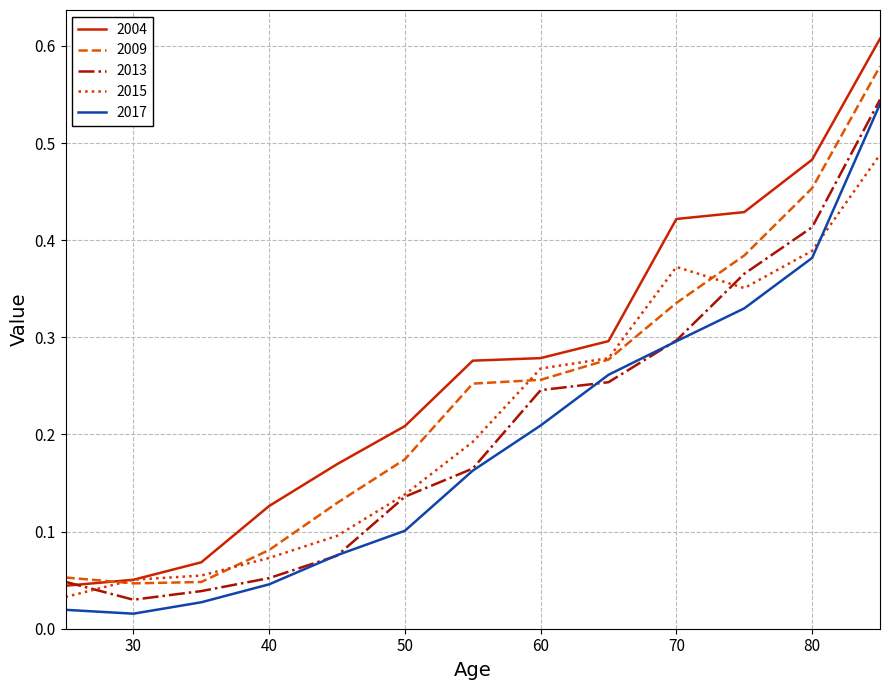

Which series has the largest total across all categories?

2004